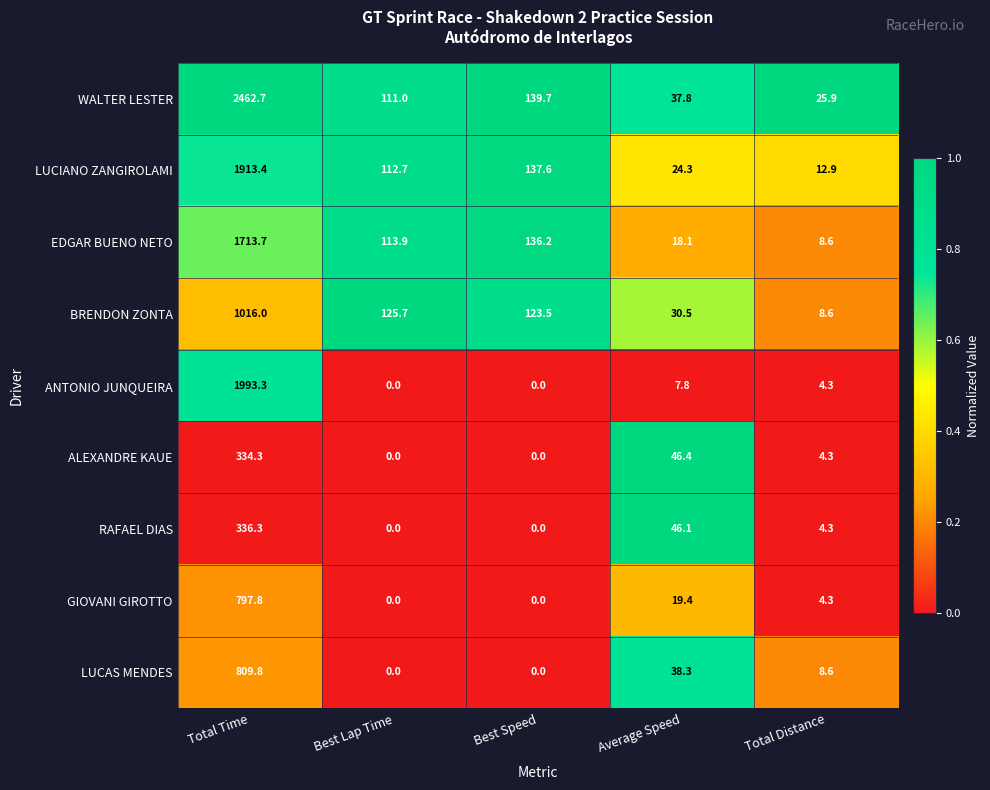

True or false: EDGAR BUENO NETO has a value of 94.1 at Best Speed.

False